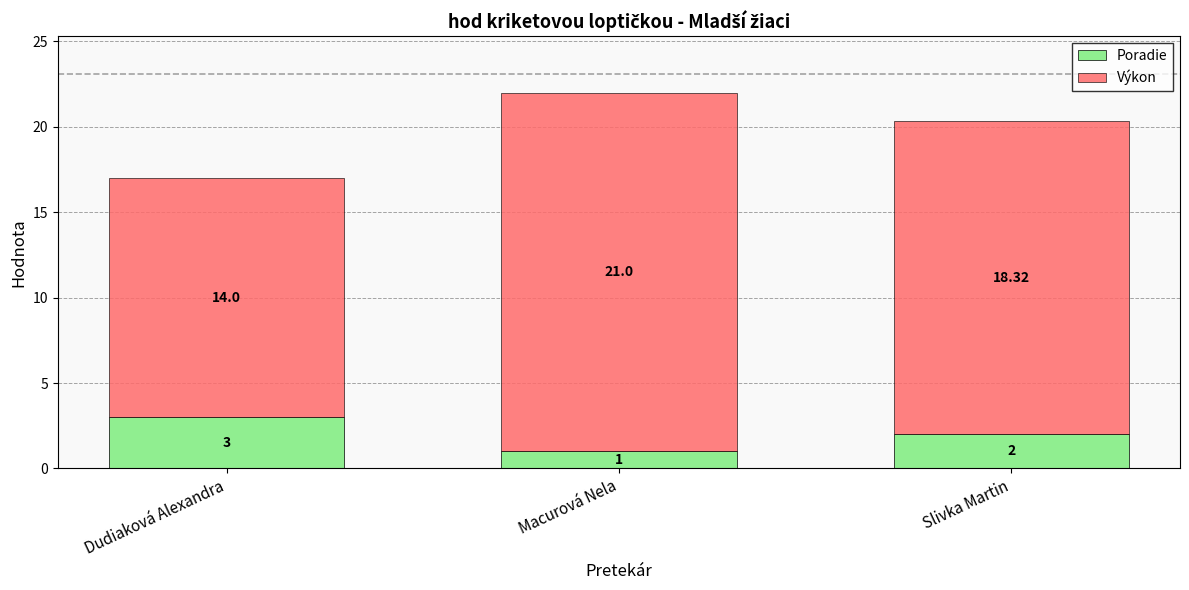

Is it true that Poradie equals 3.0 at Dudiaková Alexandra?

True